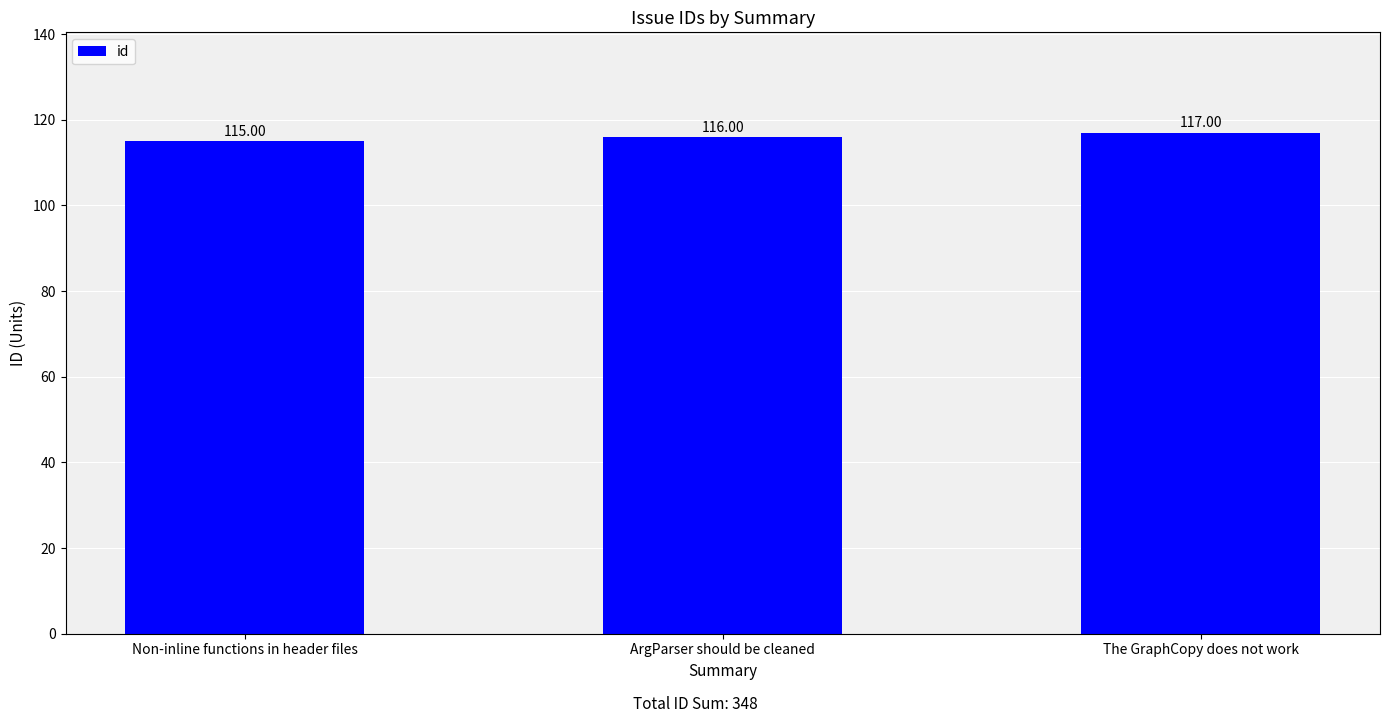

What is the average value?

116